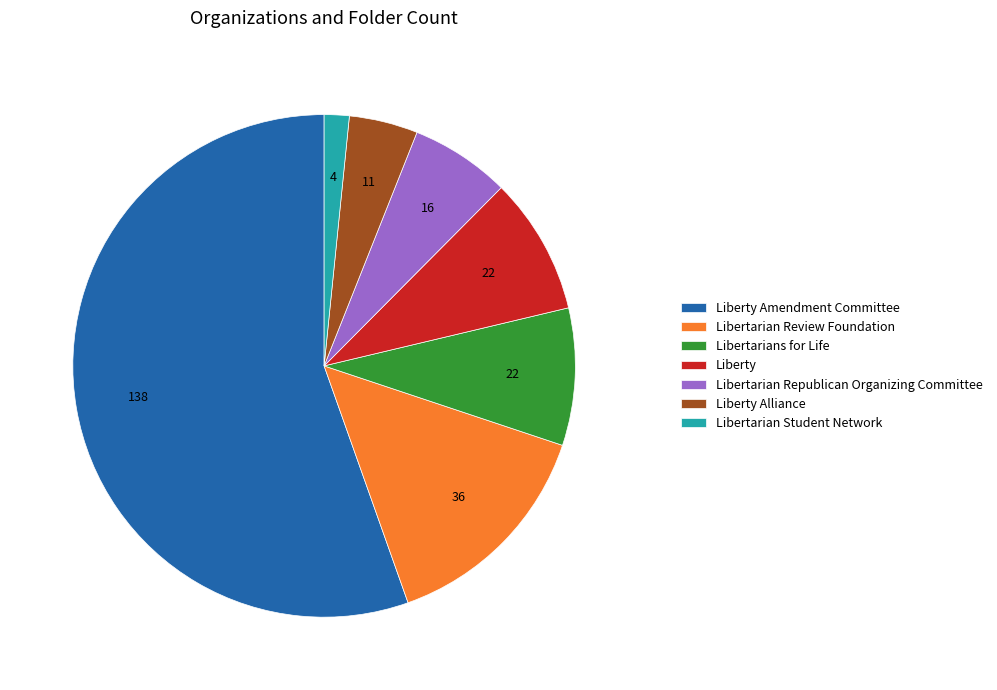

Is Libertarian Review Foundation the majority of the pie?

No